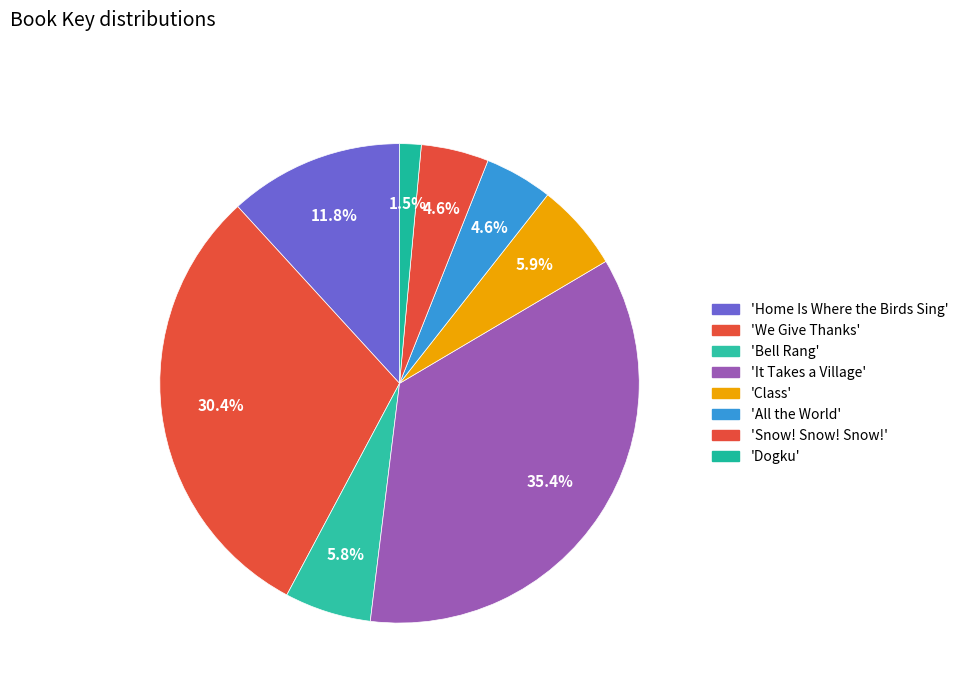

How many slices are in this pie chart?

8